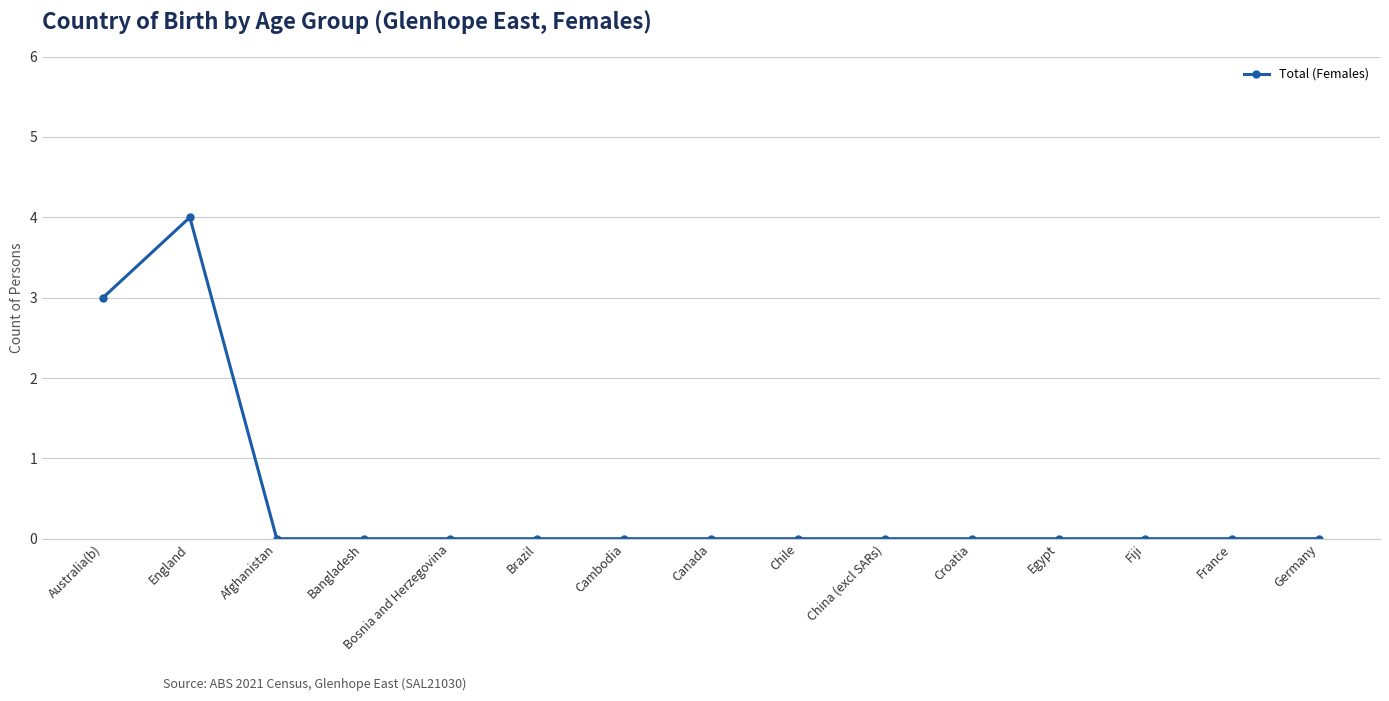

What is the label of the 7th point from the right?

Chile